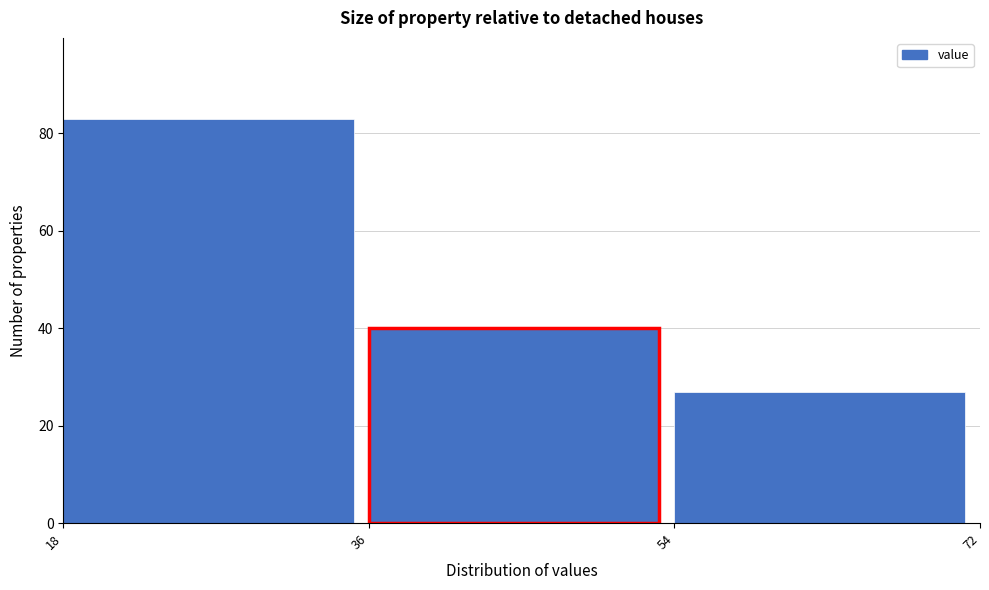

Over which range of the x-axis is the bar tallest?

18 to 36